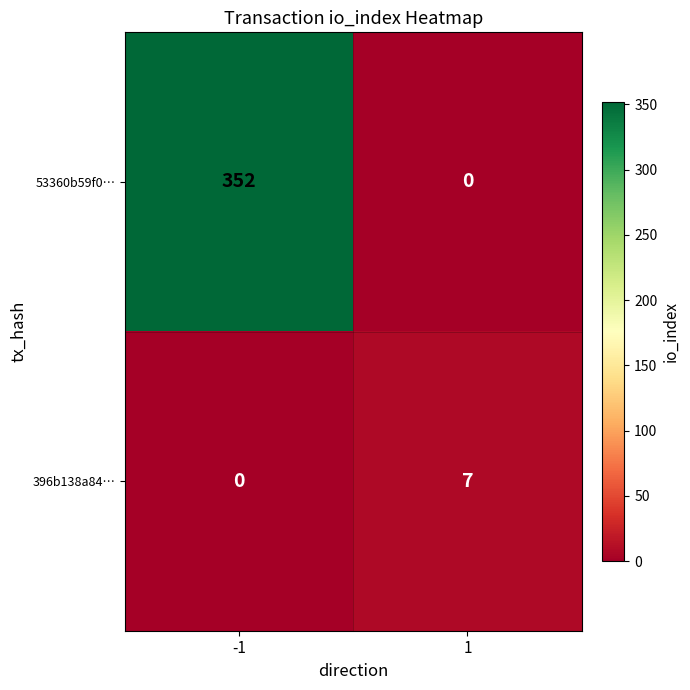

How many series are shown in this chart?

2